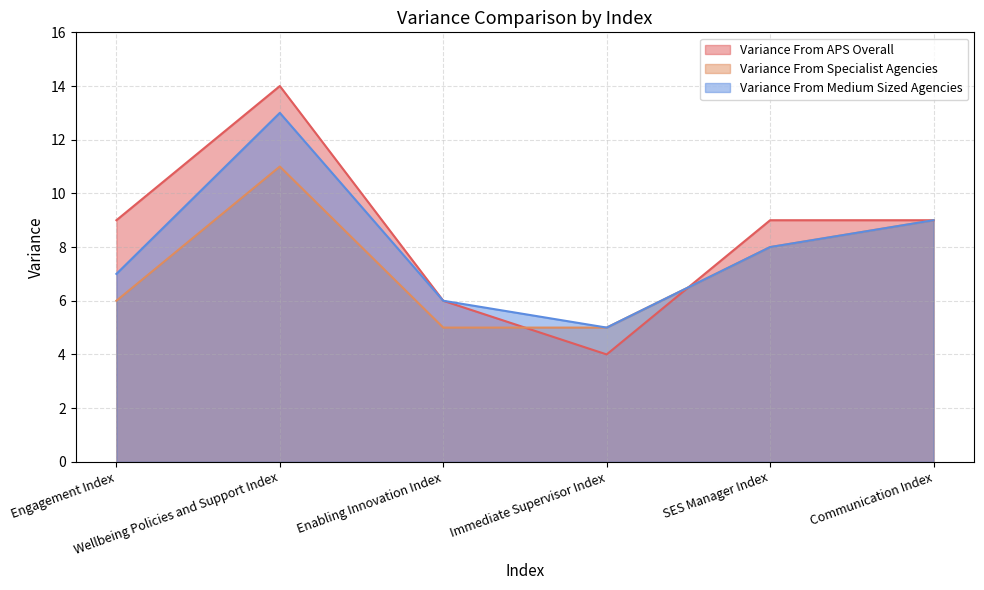

Does the chart have visible grid lines?

Yes